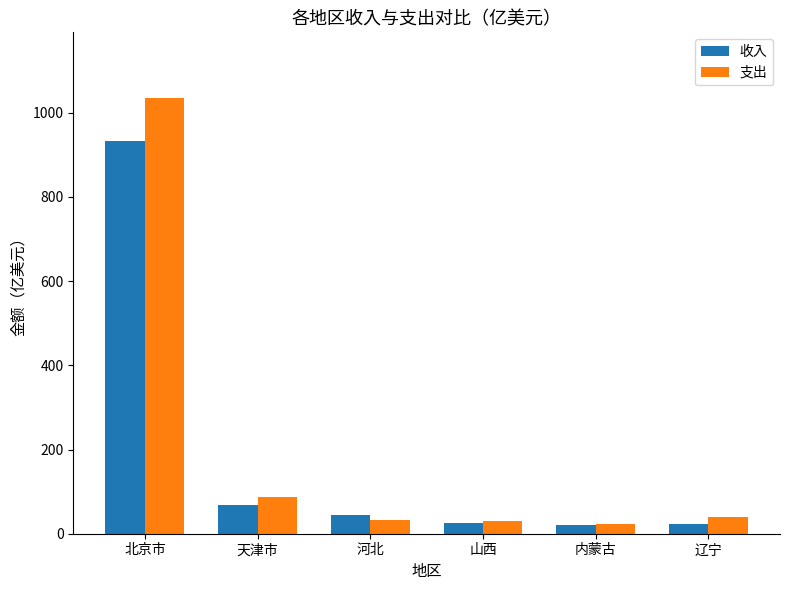

What is the approximate value of 支出 at 河北?

33.6